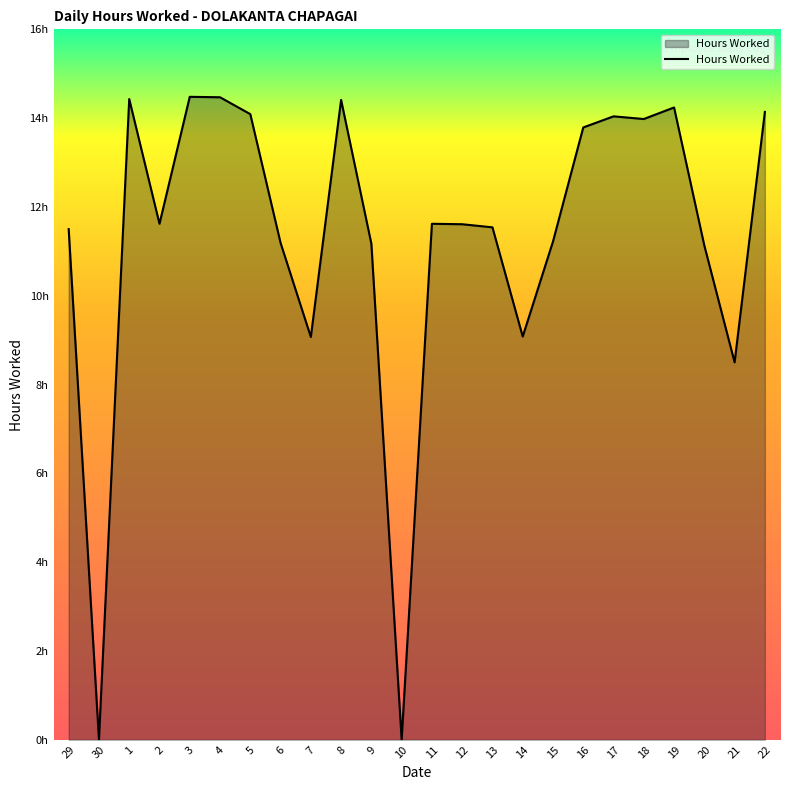

What is the change in value from 8 to 11?

-2.8